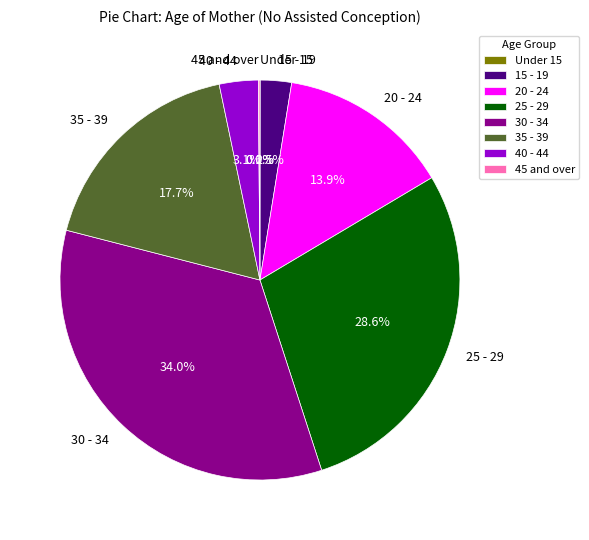

To the nearest percent, what percentage of the pie is 35 - 39?

18%